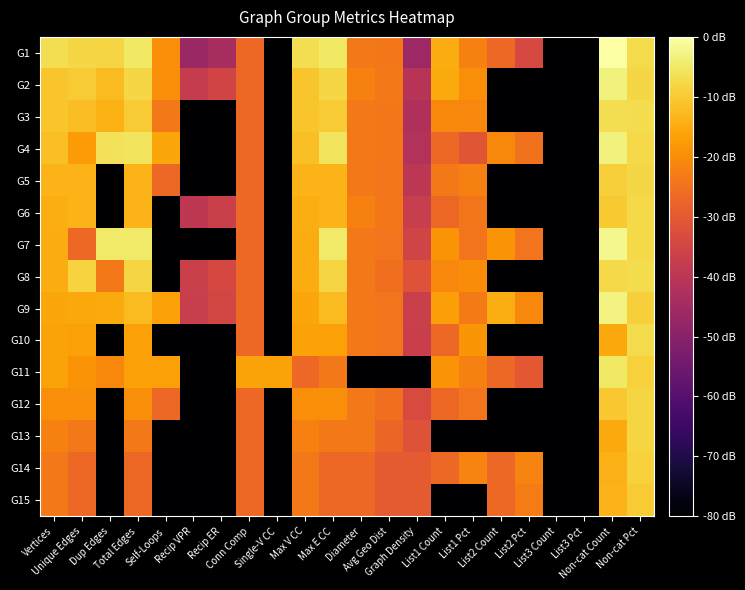

Reading left to right, what are all the values shown in this chart?

G1: Vertices=-6.8	Unique Edges=-7.9	Dup Edges=-8.2	Total Edges=-5.0	Self-Loops=-19.7	Recip VPR=-46.8	Recip ER=-43.9	Conn Comp=-26.7	Single-V CC=-86.7	Max V CC=-6.8	Max E CC=-5.0	Diameter=-23.7	Avg Geo Dist=-23.8	Graph Density=-46.2	List1 Count=-14.9	List1 Pct=-22.1	List2 Count=-26.7	List2 Pct=-33.9	List3 Count=-86.7	List3 Pct=-86.7	Non-cat Count=0.0	Non-cat Pct=-7.2
G2: Vertices=-10.8	Unique Edges=-9.9	Dup Edges=-12.4	Total Edges=-7.9	Self-Loops=-19.7	Recip VPR=-37.9	Recip ER=-35.2	Conn Comp=-26.7	Single-V CC=-86.7	Max V CC=-10.8	Max E CC=-7.9	Diameter=-21.9	Avg Geo Dist=-23.7	Graph Density=-40.8	List1 Count=-15.2	List1 Pct=-20.0	List2 Count=-86.7	List2 Pct=-86.7	List3 Count=-86.7	List3 Pct=-86.7	Non-cat Count=-3.2	Non-cat Pct=-8.0
G3: Vertices=-10.8	Unique Edges=-11.9	Dup Edges=-14.1	Total Edges=-9.9	Self-Loops=-23.7	Recip VPR=-86.7	Recip ER=-86.7	Conn Comp=-26.7	Single-V CC=-86.7	Max V CC=-10.8	Max E CC=-9.9	Diameter=-23.7	Avg Geo Dist=-23.9	Graph Density=-42.6	List1 Count=-20.7	List1 Pct=-21.0	List2 Count=-86.7	List2 Pct=-86.7	List3 Count=-86.7	List3 Pct=-86.7	Non-cat Count=-6.7	Non-cat Pct=-7.1
G4: Vertices=-11.8	Unique Edges=-17.7	Dup Edges=-6.1	Total Edges=-5.8	Self-Loops=-15.9	Recip VPR=-86.7	Recip ER=-86.7	Conn Comp=-26.7	Single-V CC=-86.7	Max V CC=-11.8	Max E CC=-5.8	Diameter=-23.7	Avg Geo Dist=-24.0	Graph Density=-41.6	List1 Count=-26.7	List1 Pct=-30.9	List2 Count=-20.7	List2 Pct=-24.8	List3 Count=-86.7	List3 Pct=-86.7	Non-cat Count=-3.4	Non-cat Pct=-7.6
G5: Vertices=-13.5	Unique Edges=-13.5	Dup Edges=-86.7	Total Edges=-13.5	Self-Loops=-26.7	Recip VPR=-86.7	Recip ER=-86.7	Conn Comp=-26.7	Single-V CC=-86.7	Max V CC=-13.5	Max E CC=-13.5	Diameter=-23.7	Avg Geo Dist=-24.1	Graph Density=-39.9	List1 Count=-23.7	List1 Pct=-22.4	List2 Count=-86.7	List2 Pct=-86.7	List3 Count=-86.7	List3 Pct=-86.7	Non-cat Count=-9.3	Non-cat Pct=-8.0
G6: Vertices=-14.6	Unique Edges=-13.7	Dup Edges=-86.7	Total Edges=-13.7	Self-Loops=-86.7	Recip VPR=-39.5	Recip ER=-36.7	Conn Comp=-26.7	Single-V CC=-86.7	Max V CC=-14.6	Max E CC=-13.7	Diameter=-21.9	Avg Geo Dist=-23.8	Graph Density=-37.5	List1 Count=-26.7	List1 Pct=-24.2	List2 Count=-86.7	List2 Pct=-86.7	List3 Count=-86.7	List3 Pct=-86.7	Non-cat Count=-10.2	Non-cat Pct=-7.8
G7: Vertices=-14.9	Unique Edges=-26.7	Dup Edges=-4.8	Total Edges=-4.8	Self-Loops=-86.7	Recip VPR=-86.7	Recip ER=-86.7	Conn Comp=-26.7	Single-V CC=-86.7	Max V CC=-14.9	Max E CC=-4.8	Diameter=-23.7	Avg Geo Dist=-24.6	Graph Density=-35.6	List1 Count=-18.9	List1 Pct=-24.5	List2 Count=-18.9	List2 Pct=-24.5	List3 Count=-86.7	List3 Pct=-86.7	Non-cat Count=-1.9	Non-cat Pct=-7.5
G8: Vertices=-14.9	Unique Edges=-8.6	Dup Edges=-23.7	Total Edges=-8.4	Self-Loops=-86.7	Recip VPR=-36.7	Recip ER=-34.1	Conn Comp=-26.7	Single-V CC=-86.7	Max V CC=-14.9	Max E CC=-8.4	Diameter=-23.7	Avg Geo Dist=-25.4	Graph Density=-31.7	List1 Count=-20.7	List1 Pct=-20.2	List2 Count=-86.7	List2 Pct=-86.7	List3 Count=-86.7	List3 Pct=-86.7	Non-cat Count=-7.5	Non-cat Pct=-7.1
G9: Vertices=-15.9	Unique Edges=-15.5	Dup Edges=-15.2	Total Edges=-12.4	Self-Loops=-16.7	Recip VPR=-37.5	Recip ER=-34.8	Conn Comp=-26.7	Single-V CC=-86.7	Max V CC=-15.9	Max E CC=-12.4	Diameter=-23.7	Avg Geo Dist=-24.5	Graph Density=-36.7	List1 Count=-17.1	List1 Pct=-23.4	List2 Count=-14.4	List2 Pct=-20.6	List3 Count=-86.7	List3 Pct=-86.7	Non-cat Count=-2.9	Non-cat Pct=-9.2
G10: Vertices=-16.3	Unique Edges=-16.7	Dup Edges=-86.7	Total Edges=-16.7	Self-Loops=-86.7	Recip VPR=-86.7	Recip ER=-86.7	Conn Comp=-26.7	Single-V CC=-86.7	Max V CC=-16.3	Max E CC=-16.7	Diameter=-23.7	Avg Geo Dist=-24.5	Graph Density=-37.1	List1 Count=-26.7	List1 Pct=-18.4	List2 Count=-86.7	List2 Pct=-86.7	List3 Count=-86.7	List3 Pct=-86.7	Non-cat Count=-15.5	Non-cat Pct=-7.3
G11: Vertices=-16.3	Unique Edges=-18.9	Dup Edges=-20.7	Total Edges=-16.7	Self-Loops=-16.7	Recip VPR=-86.7	Recip ER=-86.7	Conn Comp=-16.3	Single-V CC=-16.3	Max V CC=-26.7	Max E CC=-23.7	Diameter=-86.7	Avg Geo Dist=-86.7	Graph Density=-86.7	List1 Count=-18.9	List1 Pct=-22.4	List2 Count=-26.7	List2 Pct=-30.2	List3 Count=-86.7	List3 Pct=-86.7	Non-cat Count=-5.3	Non-cat Pct=-8.8
G12: Vertices=-19.7	Unique Edges=-19.7	Dup Edges=-86.7	Total Edges=-19.7	Self-Loops=-26.7	Recip VPR=-86.7	Recip ER=-86.7	Conn Comp=-26.7	Single-V CC=-86.7	Max V CC=-19.7	Max E CC=-19.7	Diameter=-23.7	Avg Geo Dist=-25.6	Graph Density=-33.7	List1 Count=-26.7	List1 Pct=-24.5	List2 Count=-86.7	List2 Pct=-86.7	List3 Count=-86.7	List3 Pct=-86.7	Non-cat Count=-10.3	Non-cat Pct=-8.1
G13: Vertices=-21.9	Unique Edges=-23.7	Dup Edges=-86.7	Total Edges=-23.7	Self-Loops=-86.7	Recip VPR=-86.7	Recip ER=-86.7	Conn Comp=-26.7	Single-V CC=-86.7	Max V CC=-21.9	Max E CC=-23.7	Diameter=-23.7	Avg Geo Dist=-27.2	Graph Density=-31.5	List1 Count=-86.7	List1 Pct=-86.7	List2 Count=-86.7	List2 Pct=-86.7	List3 Count=-86.7	List3 Pct=-86.7	Non-cat Count=-15.2	Non-cat Pct=-8.2
G14: Vertices=-23.7	Unique Edges=-26.7	Dup Edges=-86.7	Total Edges=-26.7	Self-Loops=-86.7	Recip VPR=-86.7	Recip ER=-86.7	Conn Comp=-26.7	Single-V CC=-86.7	Max V CC=-23.7	Max E CC=-26.7	Diameter=-26.7	Avg Geo Dist=-29.7	Graph Density=-29.7	List1 Count=-26.7	List1 Pct=-21.6	List2 Count=-26.7	List2 Pct=-21.6	List3 Count=-86.7	List3 Pct=-86.7	Non-cat Count=-13.9	Non-cat Pct=-8.8
G15: Vertices=-23.7	Unique Edges=-26.7	Dup Edges=-86.7	Total Edges=-26.7	Self-Loops=-86.7	Recip VPR=-86.7	Recip ER=-86.7	Conn Comp=-26.7	Single-V CC=-86.7	Max V CC=-23.7	Max E CC=-26.7	Diameter=-26.7	Avg Geo Dist=-29.7	Graph Density=-29.7	List1 Count=-86.7	List1 Pct=-86.7	List2 Count=-26.7	List2 Pct=-22.9	List3 Count=-86.7	List3 Pct=-86.7	Non-cat Count=-13.7	Non-cat Pct=-9.9